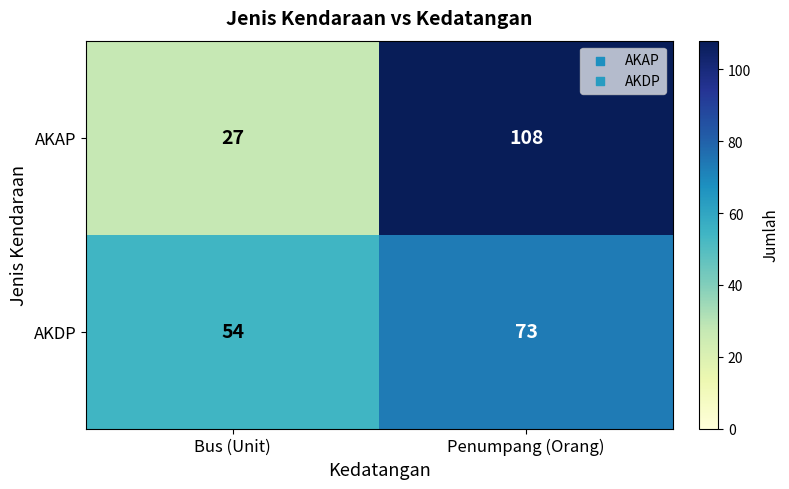

Rank the series by their average value, from lowest to highest.

AKDP, AKAP